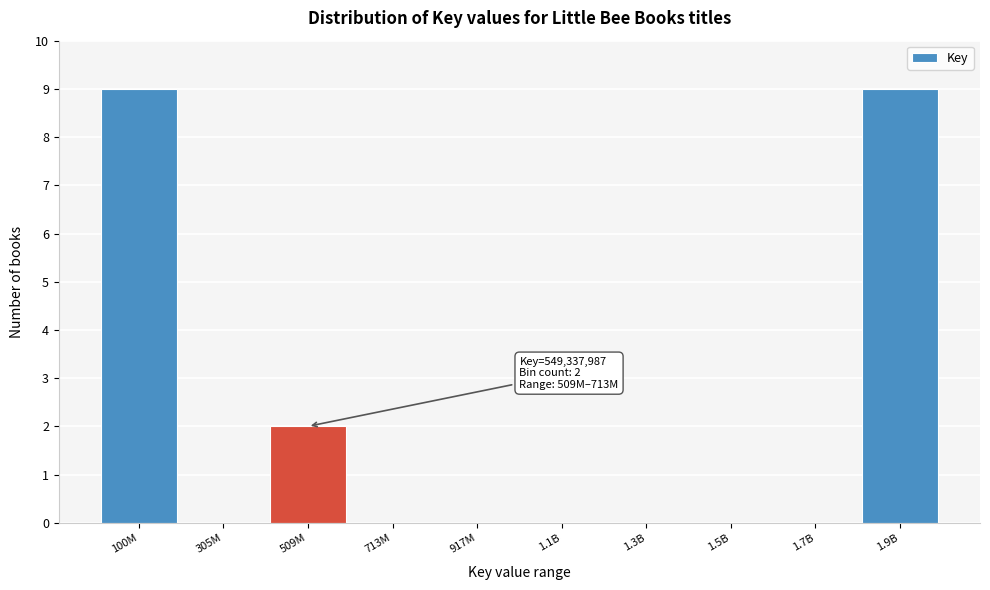

Reading right to left, list all the values displayed in this chart.

1.9B=9	1.7B=0	1.5B=0	1.3B=0	1.1B=0	917M=0	713M=0	509M=2	305M=0	100M=9